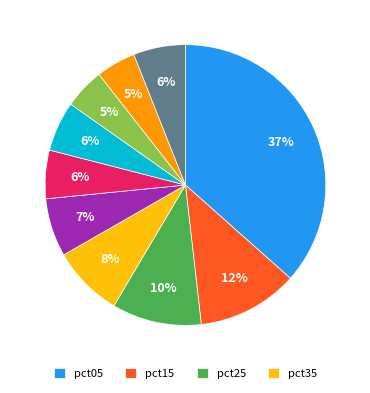

Does any single category account for the majority?

No